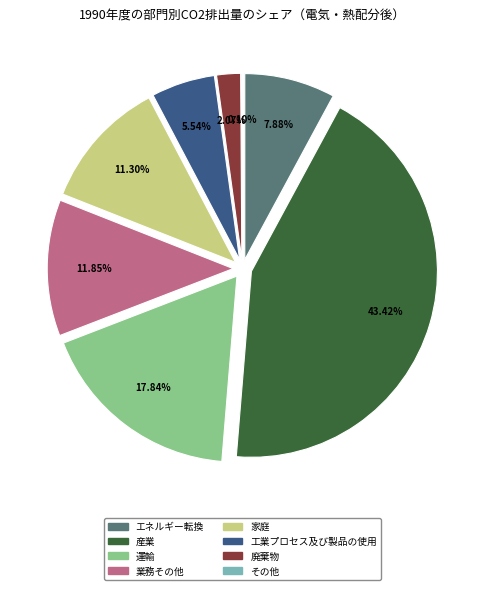

True or false: 運輸 accounts for 18% of the total.

True